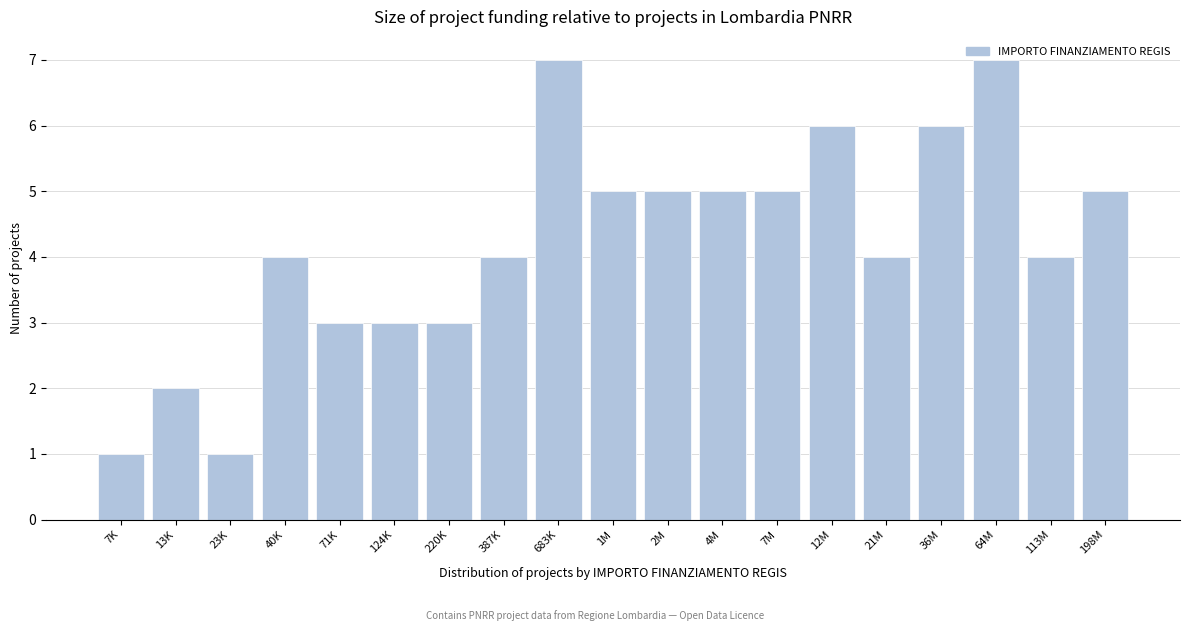

What is the label of the 13th bar from the left?

7M